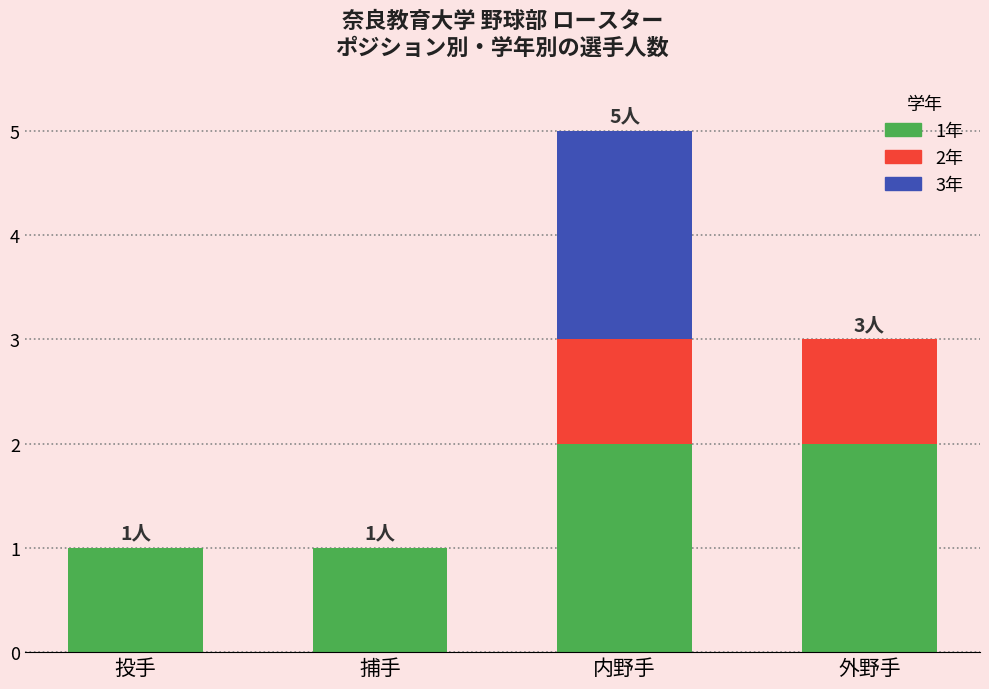

How many series are shown in this chart?

3